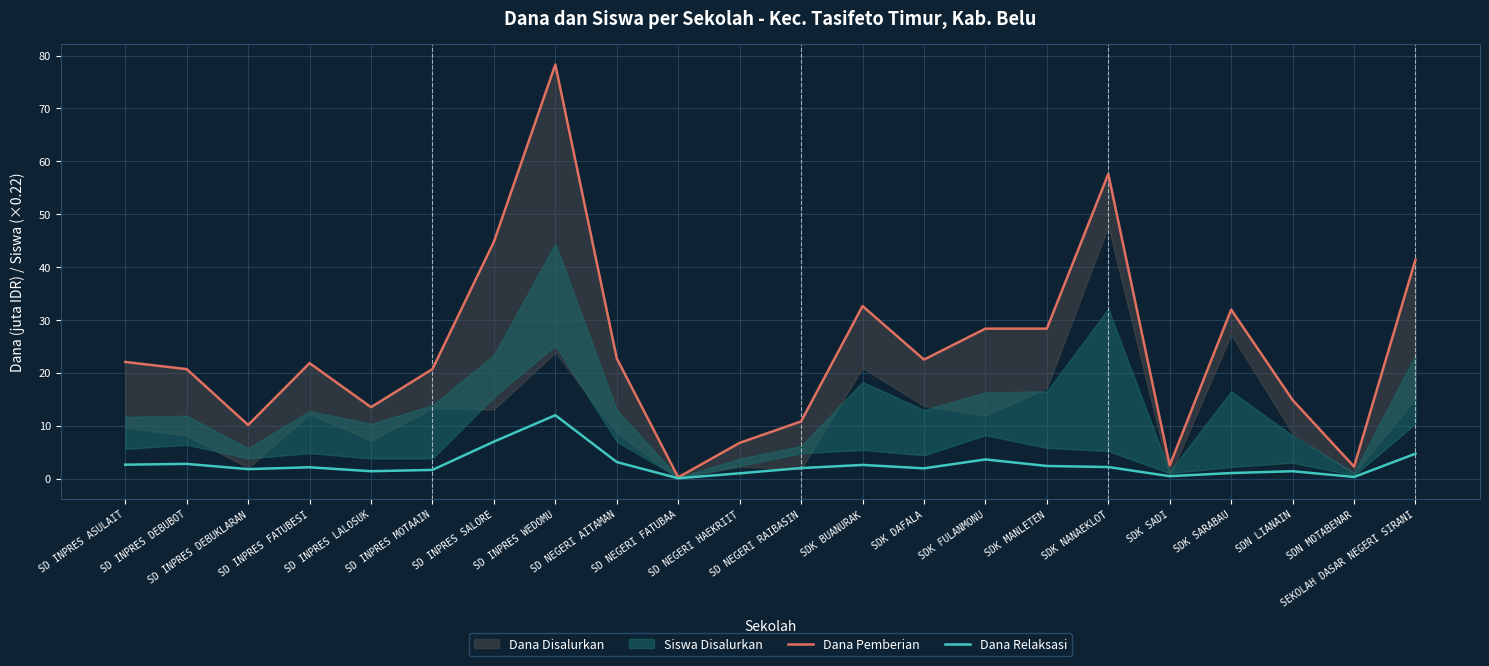

What is the difference between the second highest and minimum values in the Dana Relaksasi series?

6.9